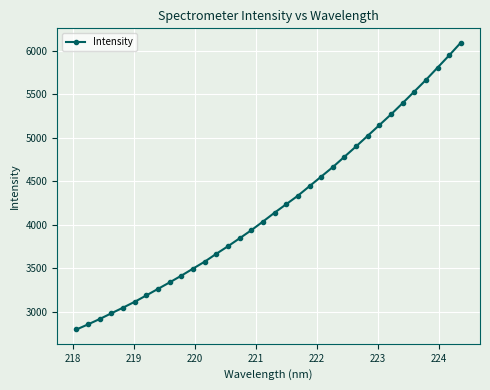

What is the maximum value shown in the chart?

6093.2